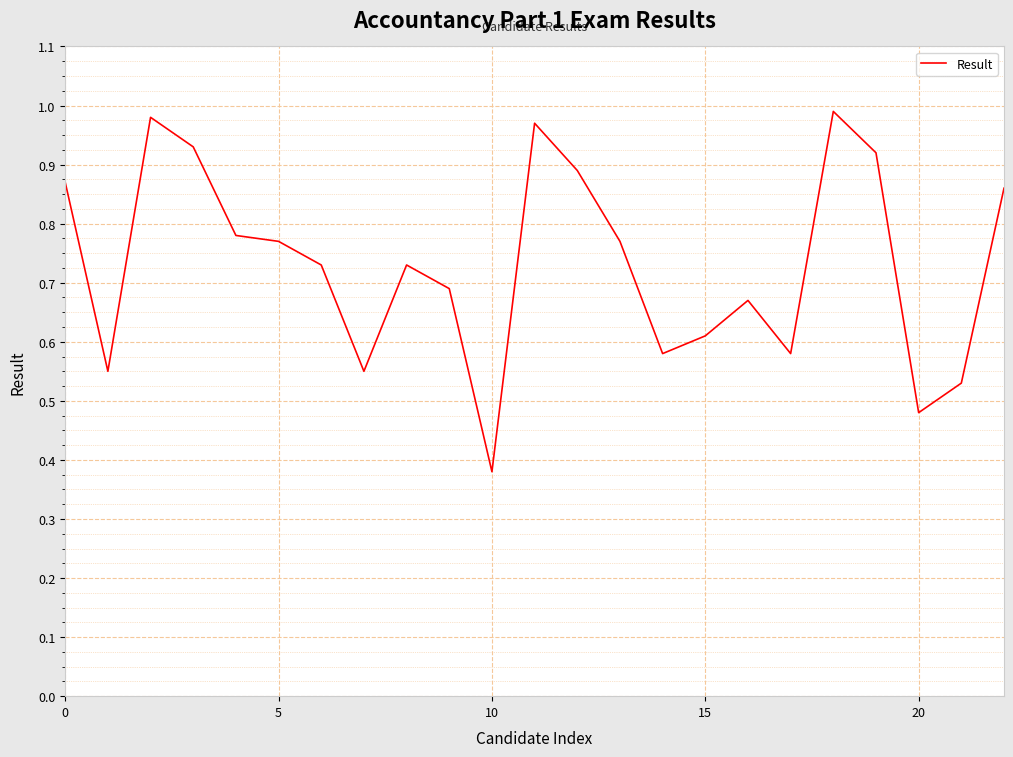

What is the minimum value shown in the chart?

0.4